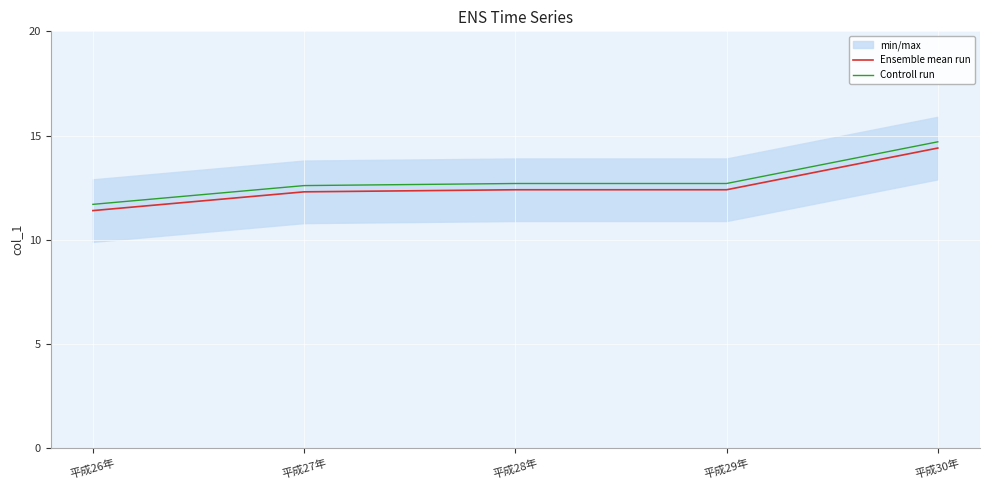

Is this an area chart (filled region under the line)?

No